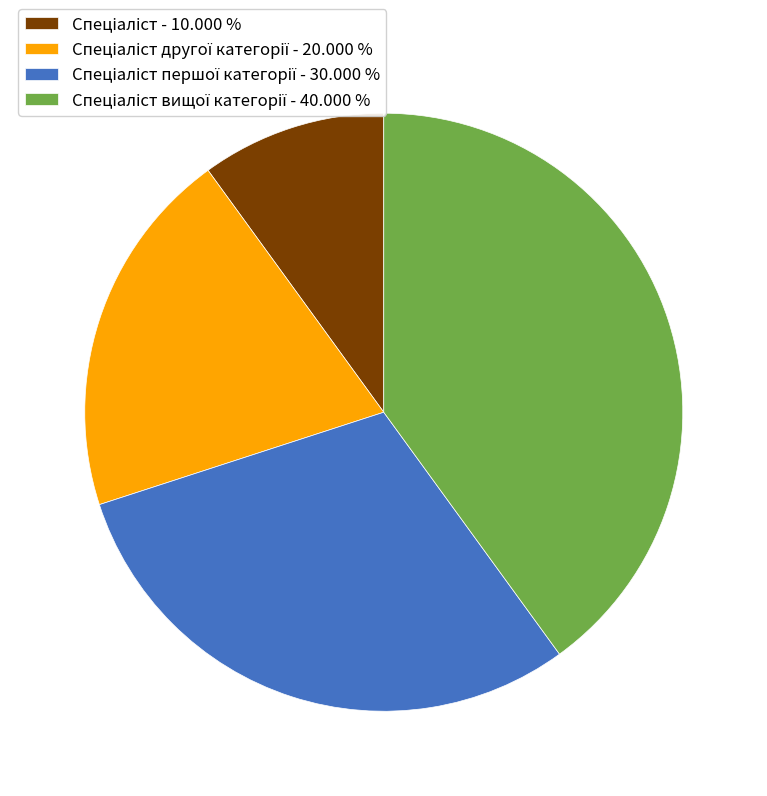

Is there a majority slice in this chart?

No